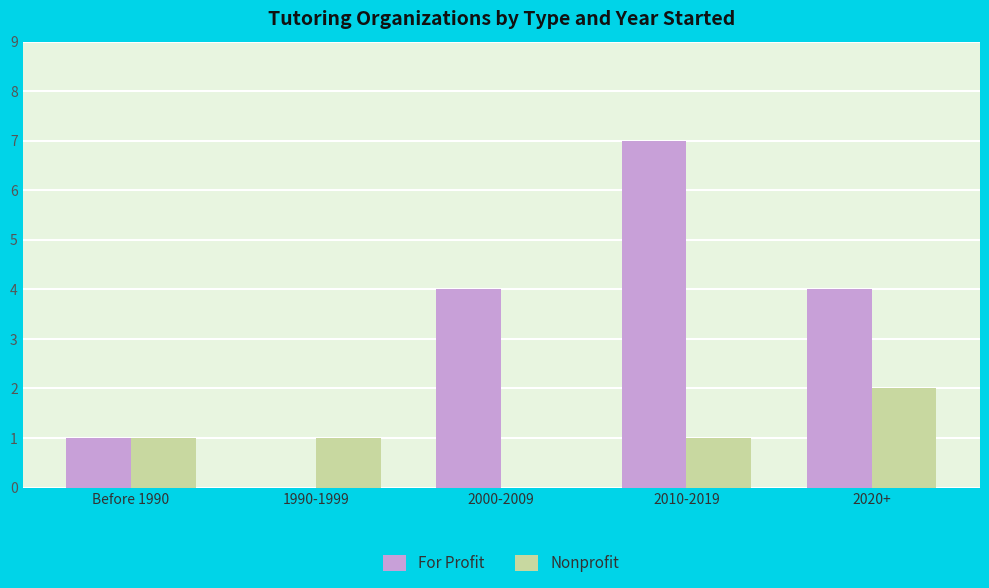

Is it true that Nonprofit equals 0 at 2000-2009?

True